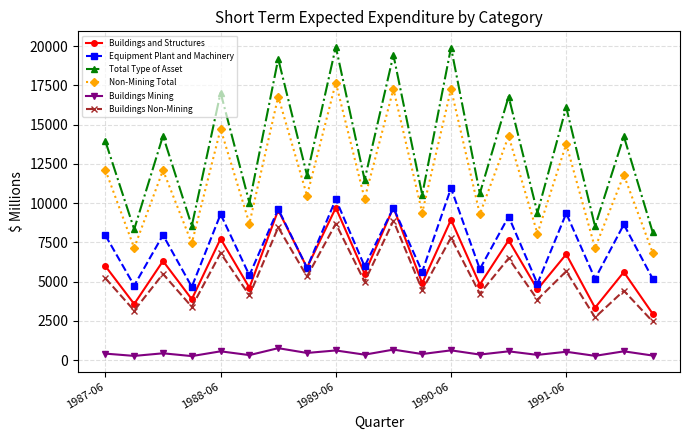

In Equipment Plant and Machinery, how many points are higher than both neighbors (excluding endpoints)?

9